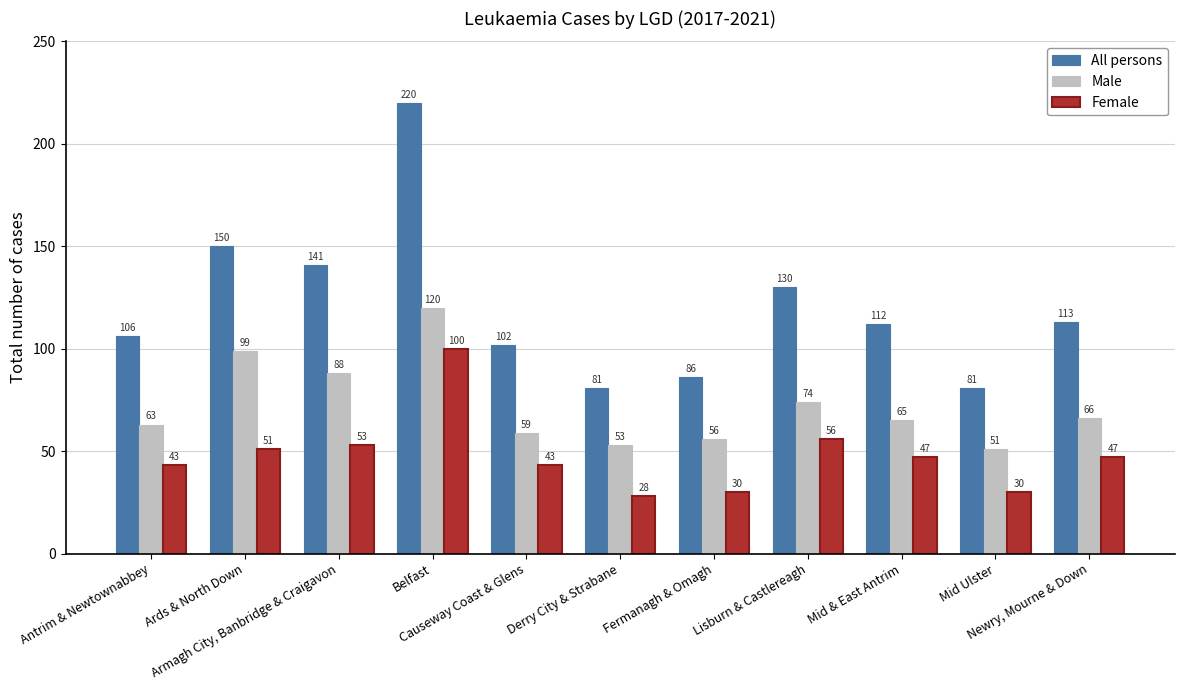

Rank the series by their maximum value, from lowest to highest.

Female, Male, All persons